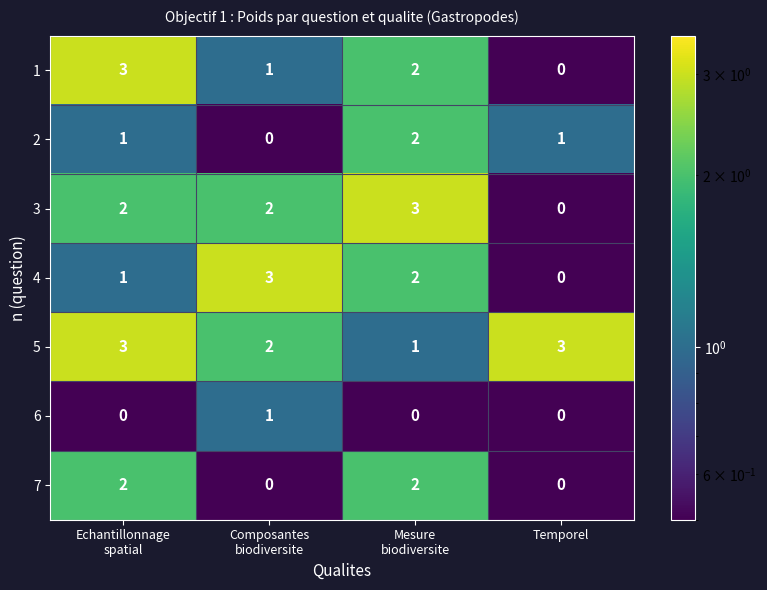

Is it true that 2 equals 1 at Temporel?

True